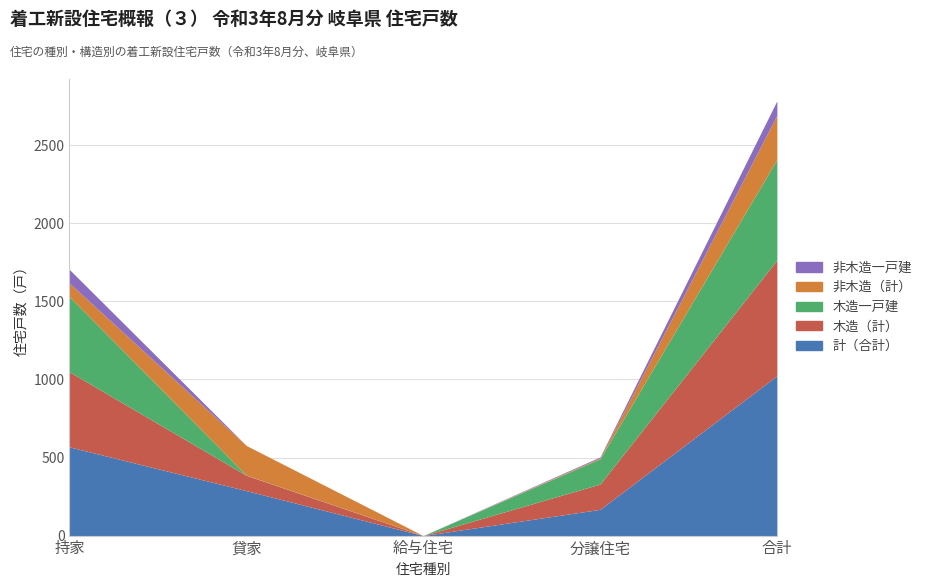

True or false: 計（合計） and 木造一戸建 intersect in this chart.

False